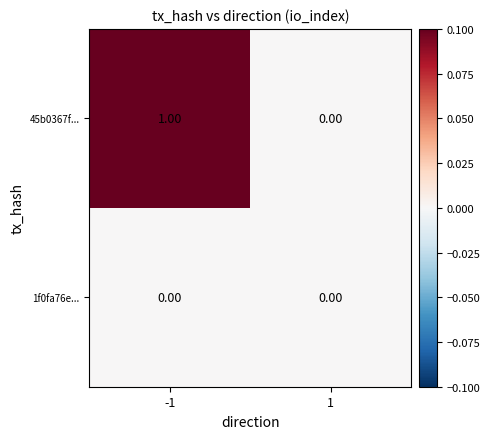

Which series has the largest total across all categories?

45b0367f...